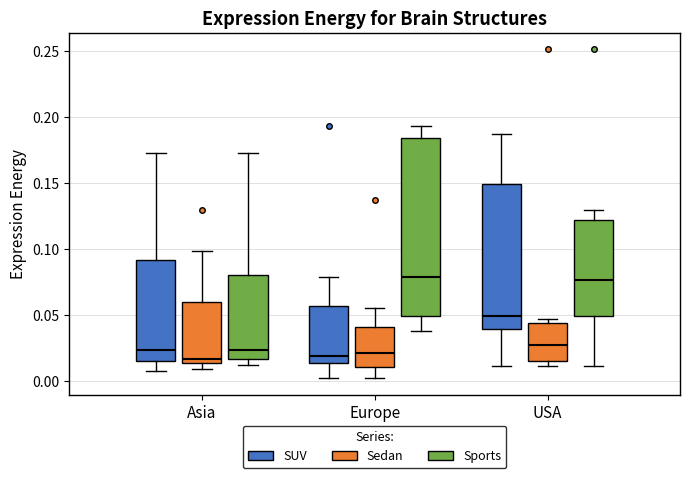

Where does the upper whisker of the box for Asia (SUV) end on the y-axis? The values are not printed on the chart, so give them approximately, as read against the axis.

0.175